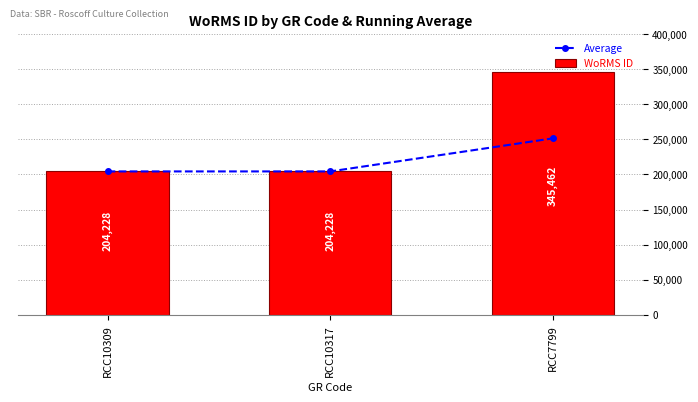

Rank the series at RCC10317 from lowest to highest value.

Average, WoRMS ID